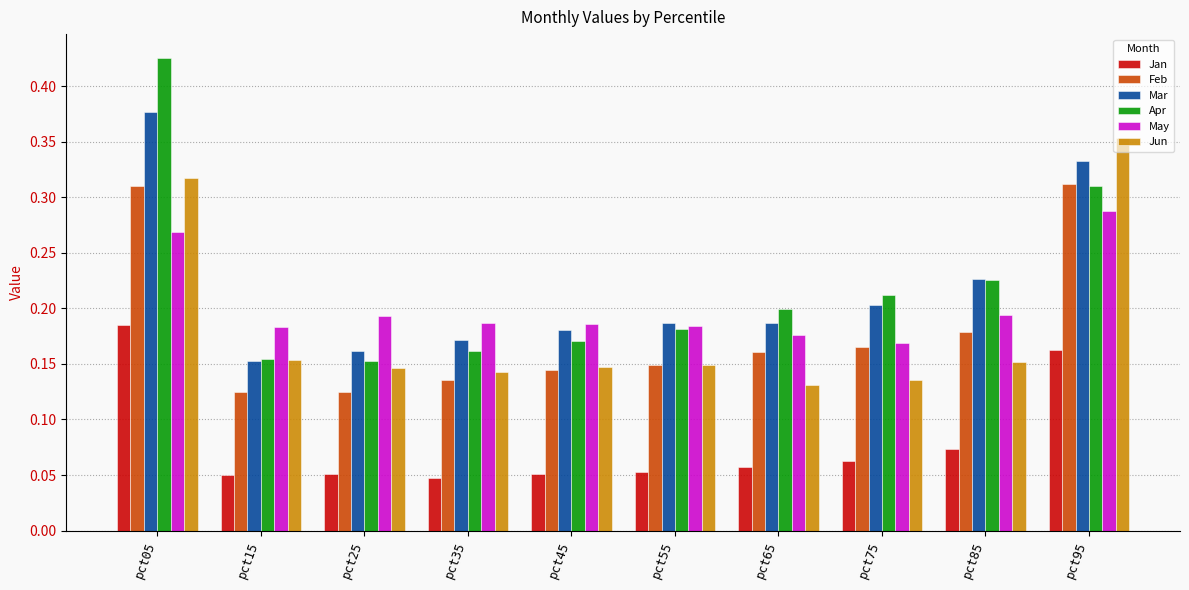

List the series in order of their peak value, highest first.

Apr, Mar, Jun, Feb, May, Jan